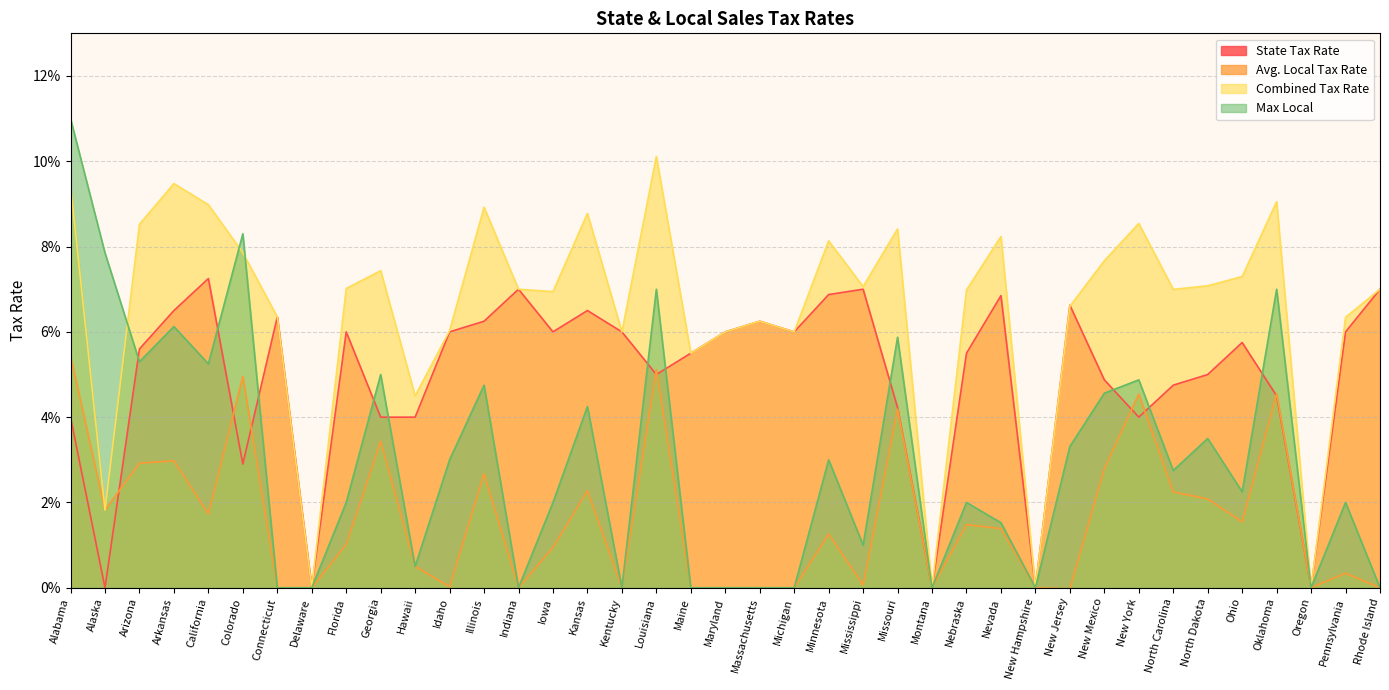

Reading left to right, transcribe all the data shown in this chart.

State Tax Rate: Alabama=0.0	Alaska=0.0	Arizona=0.1	Arkansas=0.1	California=0.1	Colorado=0.0	Connecticut=0.1	Delaware=0.0	Florida=0.1	Georgia=0.0	Hawaii=0.0	Idaho=0.1	Illinois=0.1	Indiana=0.1	Iowa=0.1	Kansas=0.1	Kentucky=0.1	Louisiana=0.1	Maine=0.1	Maryland=0.1	Massachusetts=0.1	Michigan=0.1	Minnesota=0.1	Mississippi=0.1	Missouri=0.0	Montana=0.0	Nebraska=0.1	Nevada=0.1	New Hampshire=0.0	New Jersey=0.1	New Mexico=0.0	New York=0.0	North Carolina=0.0	North Dakota=0.1	Ohio=0.1	Oklahoma=0.0	Oregon=0.0	Pennsylvania=0.1	Rhode Island=0.1
Avg. Local Tax Rate: Alabama=0.1	Alaska=0.0	Arizona=0.0	Arkansas=0.0	California=0.0	Colorado=0.0	Connecticut=0.0	Delaware=0.0	Florida=0.0	Georgia=0.0	Hawaii=0.0	Idaho=0.0	Illinois=0.0	Indiana=0.0	Iowa=0.0	Kansas=0.0	Kentucky=0.0	Louisiana=0.1	Maine=0.0	Maryland=0.0	Massachusetts=0.0	Michigan=0.0	Minnesota=0.0	Mississippi=0.0	Missouri=0.0	Montana=0.0	Nebraska=0.0	Nevada=0.0	New Hampshire=0.0	New Jersey=-0.0	New Mexico=0.0	New York=0.0	North Carolina=0.0	North Dakota=0.0	Ohio=0.0	Oklahoma=0.0	Oregon=0.0	Pennsylvania=0.0	Rhode Island=0.0
Combined Tax Rate: Alabama=0.1	Alaska=0.0	Arizona=0.1	Arkansas=0.1	California=0.1	Colorado=0.1	Connecticut=0.1	Delaware=0.0	Florida=0.1	Georgia=0.1	Hawaii=0.0	Idaho=0.1	Illinois=0.1	Indiana=0.1	Iowa=0.1	Kansas=0.1	Kentucky=0.1	Louisiana=0.1	Maine=0.1	Maryland=0.1	Massachusetts=0.1	Michigan=0.1	Minnesota=0.1	Mississippi=0.1	Missouri=0.1	Montana=0.0	Nebraska=0.1	Nevada=0.1	New Hampshire=0.0	New Jersey=0.1	New Mexico=0.1	New York=0.1	North Carolina=0.1	North Dakota=0.1	Ohio=0.1	Oklahoma=0.1	Oregon=0.0	Pennsylvania=0.1	Rhode Island=0.1
Max Local: Alabama=0.1	Alaska=0.1	Arizona=0.1	Arkansas=0.1	California=0.1	Colorado=0.1	Connecticut=0.0	Delaware=0.0	Florida=0.0	Georgia=0.1	Hawaii=0.0	Idaho=0.0	Illinois=0.0	Indiana=0.0	Iowa=0.0	Kansas=0.0	Kentucky=0.0	Louisiana=0.1	Maine=0.0	Maryland=0.0	Massachusetts=0.0	Michigan=0.0	Minnesota=0.0	Mississippi=0.0	Missouri=0.1	Montana=0.0	Nebraska=0.0	Nevada=0.0	New Hampshire=0.0	New Jersey=0.0	New Mexico=0.0	New York=0.0	North Carolina=0.0	North Dakota=0.0	Ohio=0.0	Oklahoma=0.1	Oregon=0.0	Pennsylvania=0.0	Rhode Island=0.0